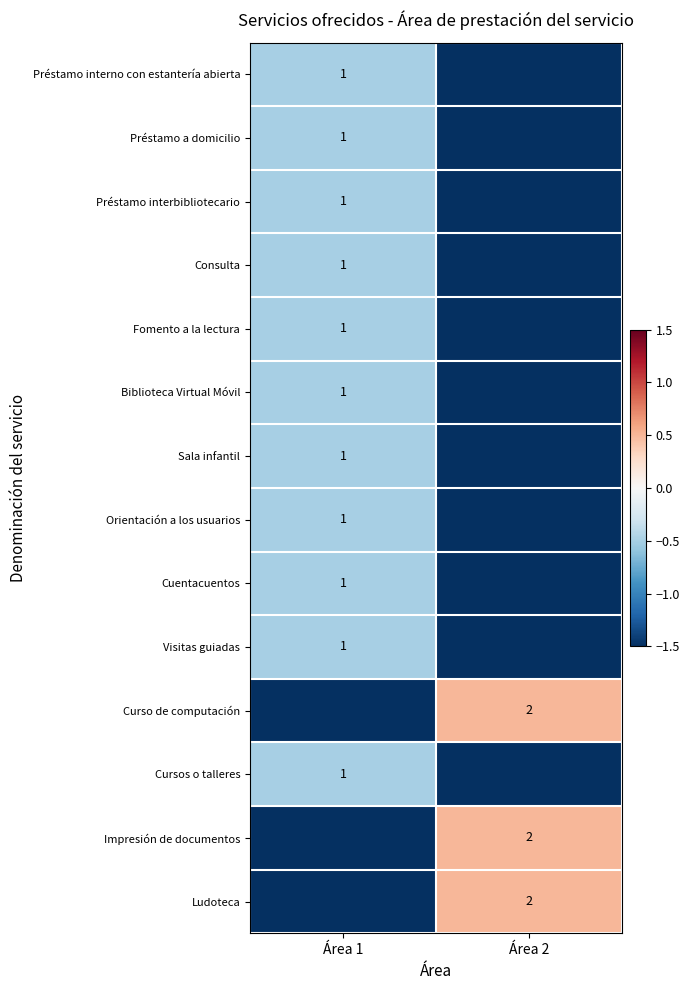

At how many categories does at least one series exceed -1?

2